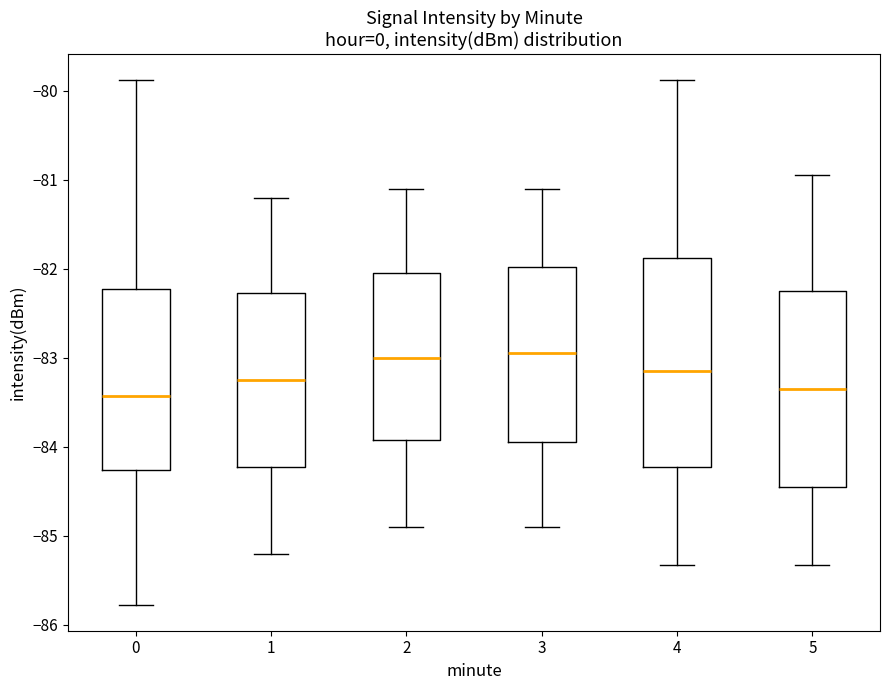

Where is the lower edge of the box at x = 4 on the y-axis? The values are not printed on the chart, so give them approximately, as read against the axis.

-84.2